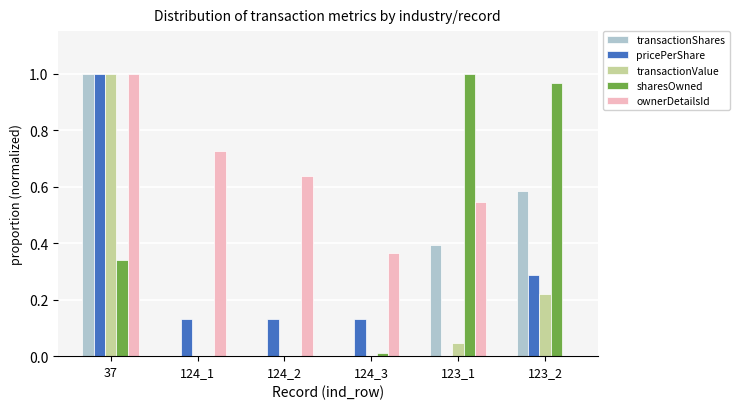

What is the total value across all series at 37?

4.3